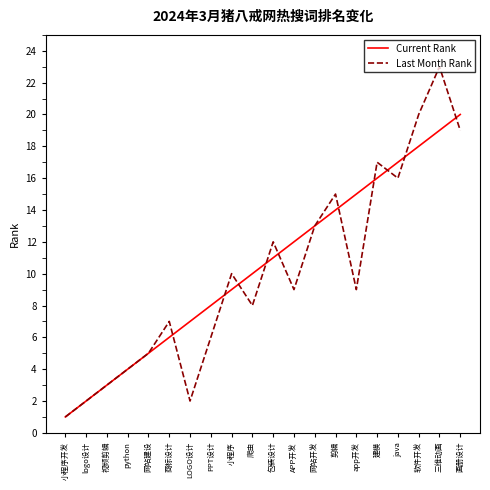

What position from the left is logo设计?

2